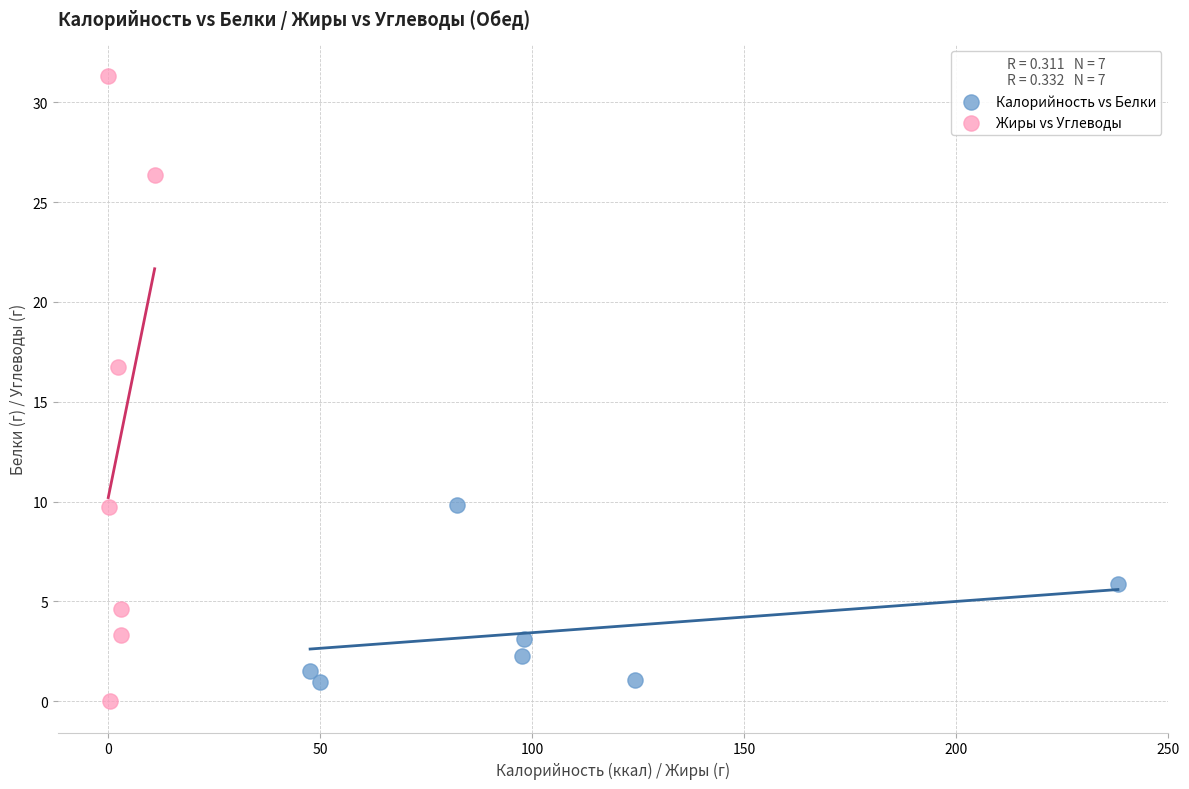

Which series contains the lowest Y value?

Жиры vs Углеводы